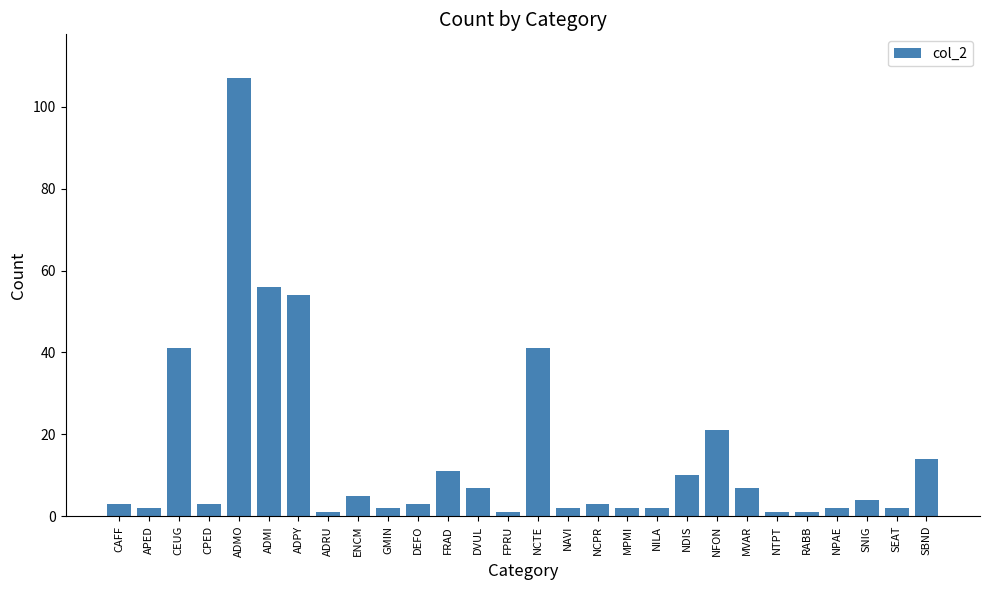

The value at NCTE is 41. True or false?

True